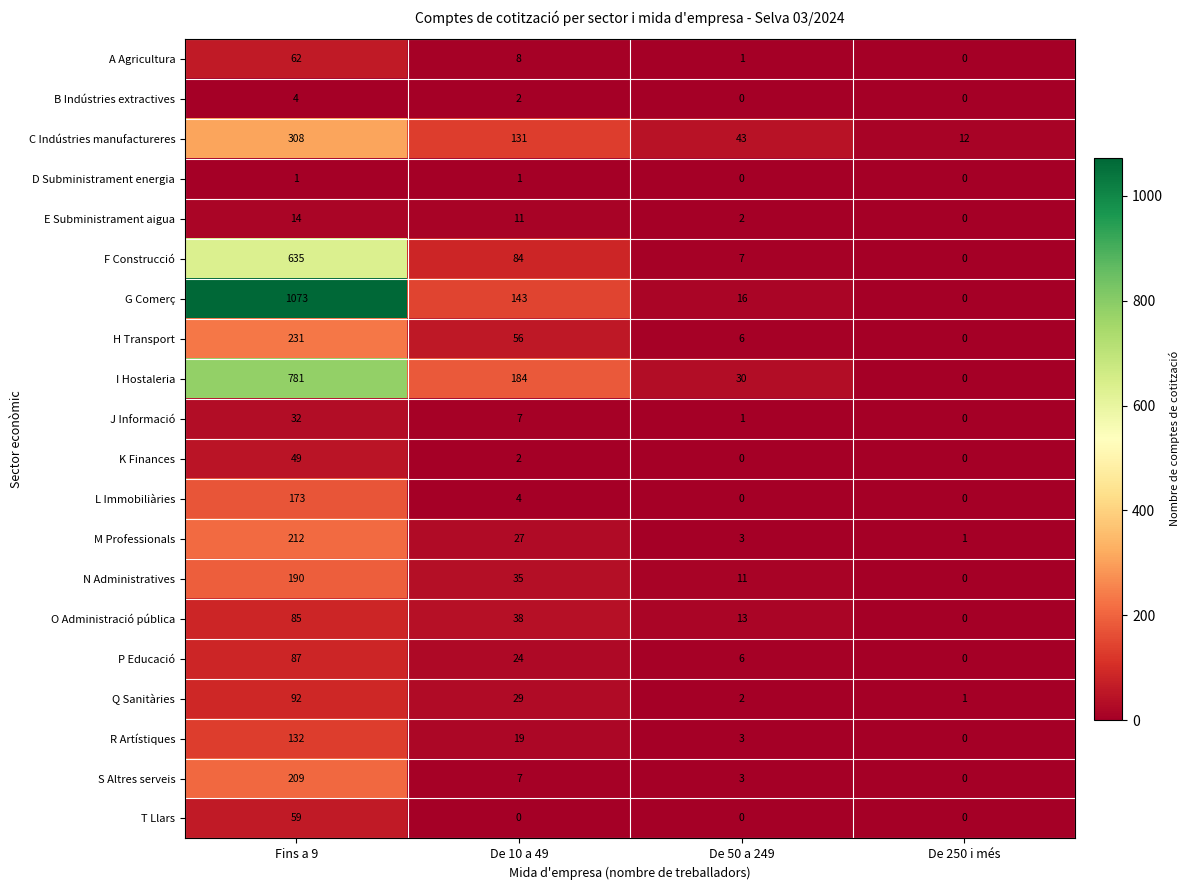

What is the difference between the second highest and minimum values in the A Agricultura series?

8